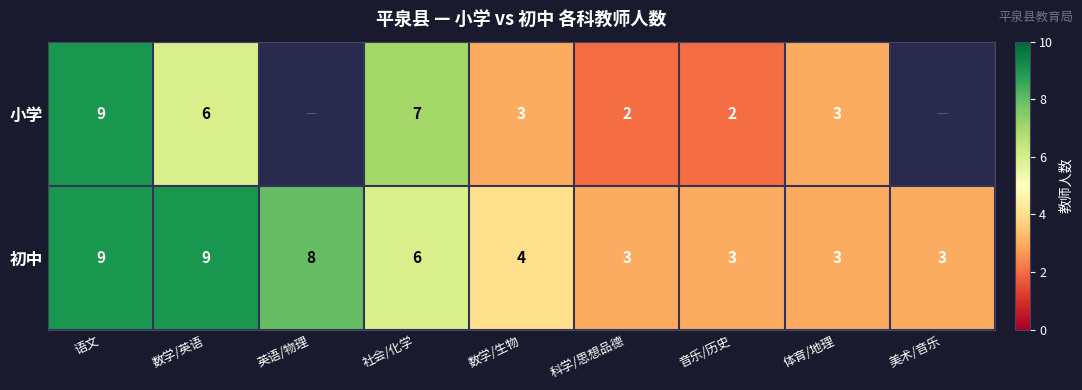

What is the difference between the highest and lowest values at 数学/英语?

3